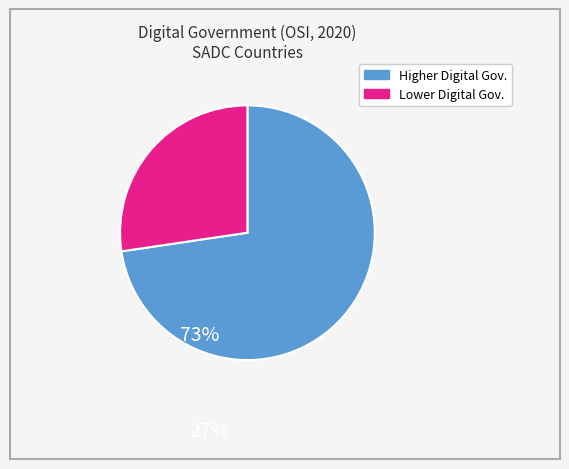

Is there any slice that represents more than half of the pie?

Yes